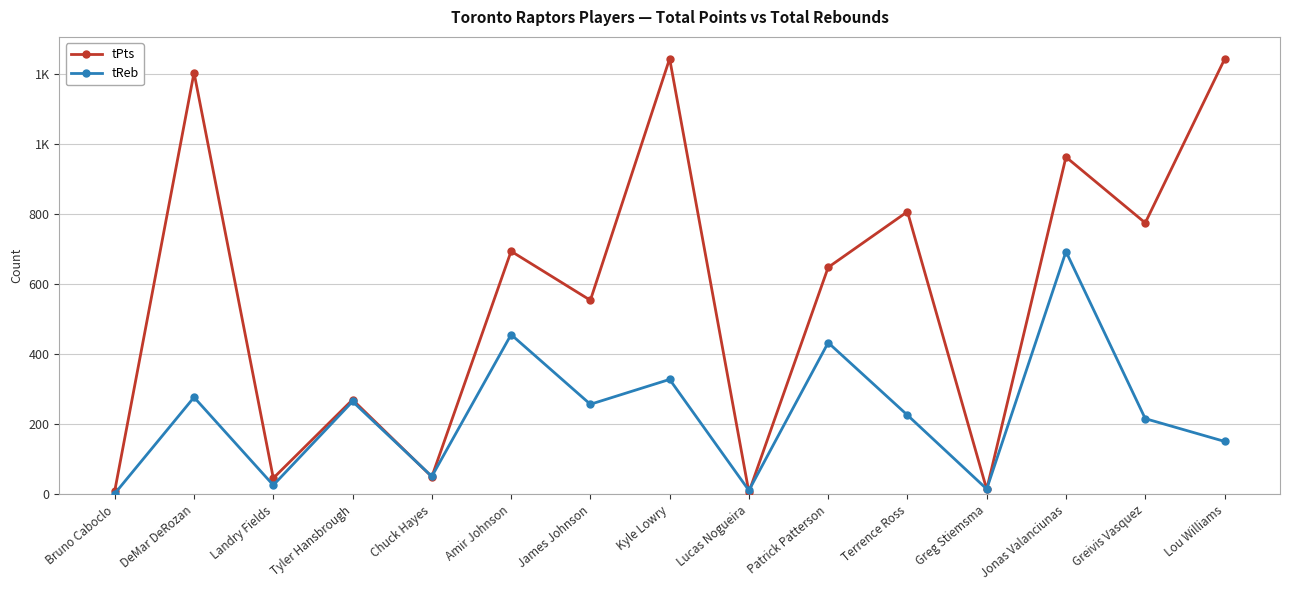

Where is tPts nearest to the value 625?

Patrick Patterson